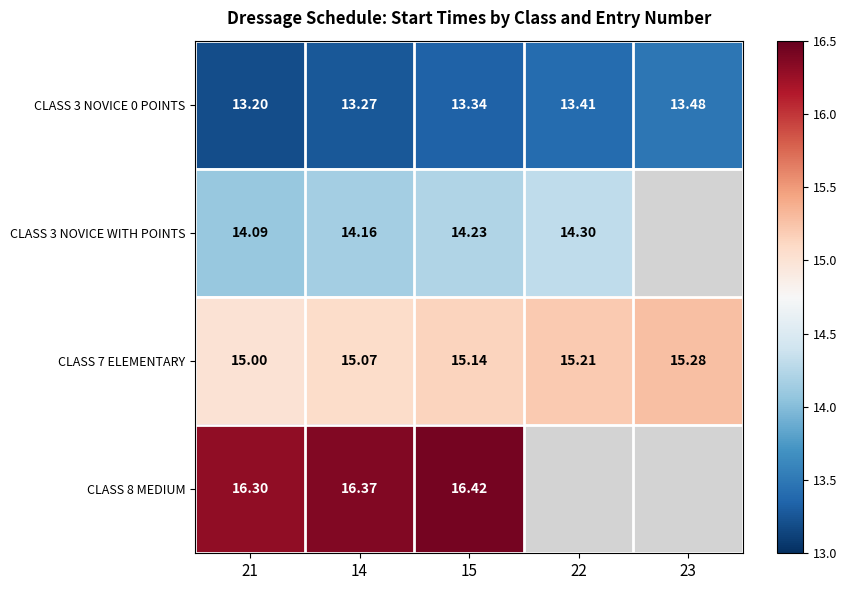

Is the value of CLASS 3 NOVICE WITH POINTS at 22 greater than the value of CLASS 3 NOVICE 0 POINTS at 21?

Yes